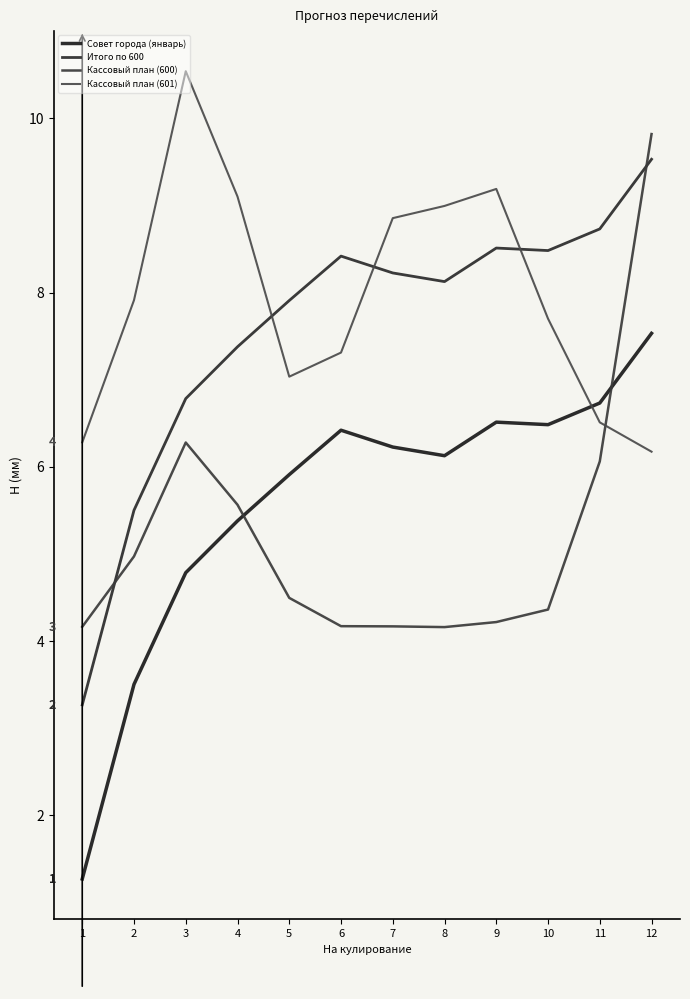

Which has a higher value, 11 or 4?

11